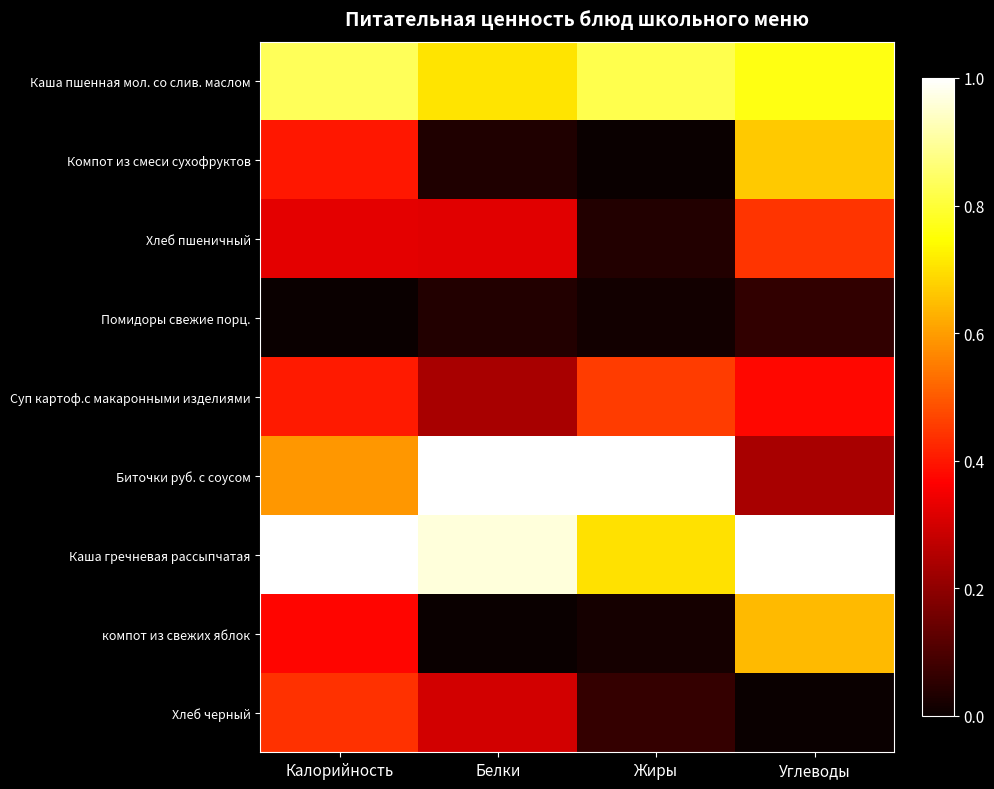

Between Жиры and Углеводы, which is larger?

Жиры